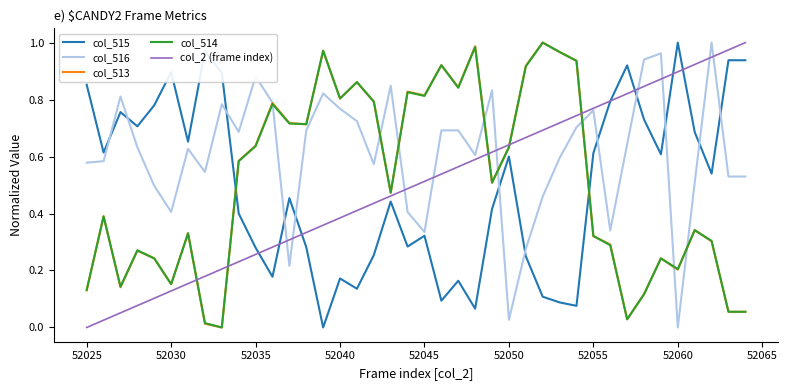

Which series has the largest total across all categories?

col_516